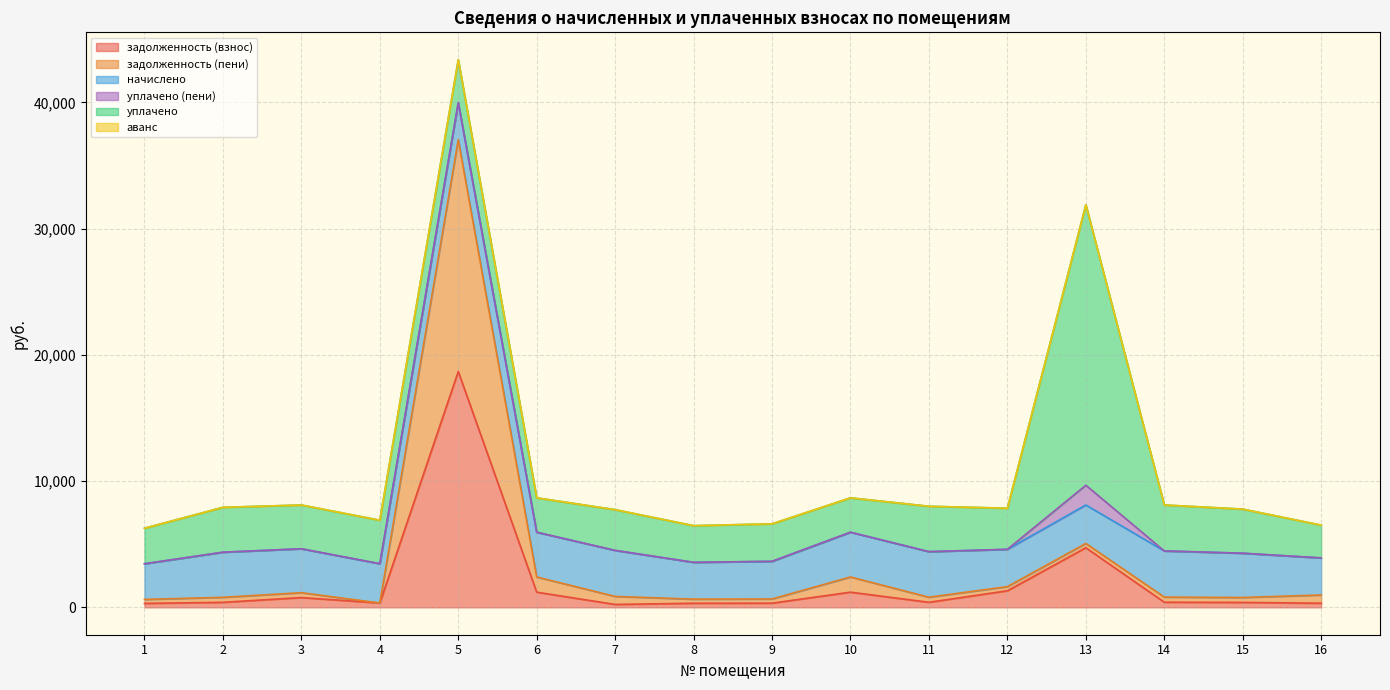

Reading left to right, extract all data points from this chart.

задолженность (взнос): 314.0	397.1	773.6	345.8	18687.0	1202.2	229.7	324.2	331.4	1202.2	401.2	1313.3	4724.5	406.3	389.9	326.3
задолженность (пени): 314.0	397.1	386.8	0.0	18365.8	1204.4	635.0	324.2	331.4	1204.4	401.2	328.3	338.6	406.3	389.9	652.5
начислено: 2825.6	3573.5	3481.2	3111.8	2936.4	3545.8	3647.4	2918.0	2982.6	3545.8	3610.5	2954.9	3047.2	3656.7	3508.9	2936.4
уплачено (пени): 0.0	0.0	0.0	0.0	0.0	0.0	0.0	0.0	0.0	0.0	0.0	0.0	1567.5	0.0	0.0	0.0
уплачено: 2813.7	3558.4	3466.5	3444.5	3400.0	2723.8	3226.8	2905.7	2970.0	2723.8	3595.3	3258.2	22219.5	3641.2	3494.1	2597.8
аванс: 0.0	0.0	0.0	0.0	0.0	0.0	0.0	0.0	0.0	0.0	0.0	0.0	0.0	0.0	0.0	0.0